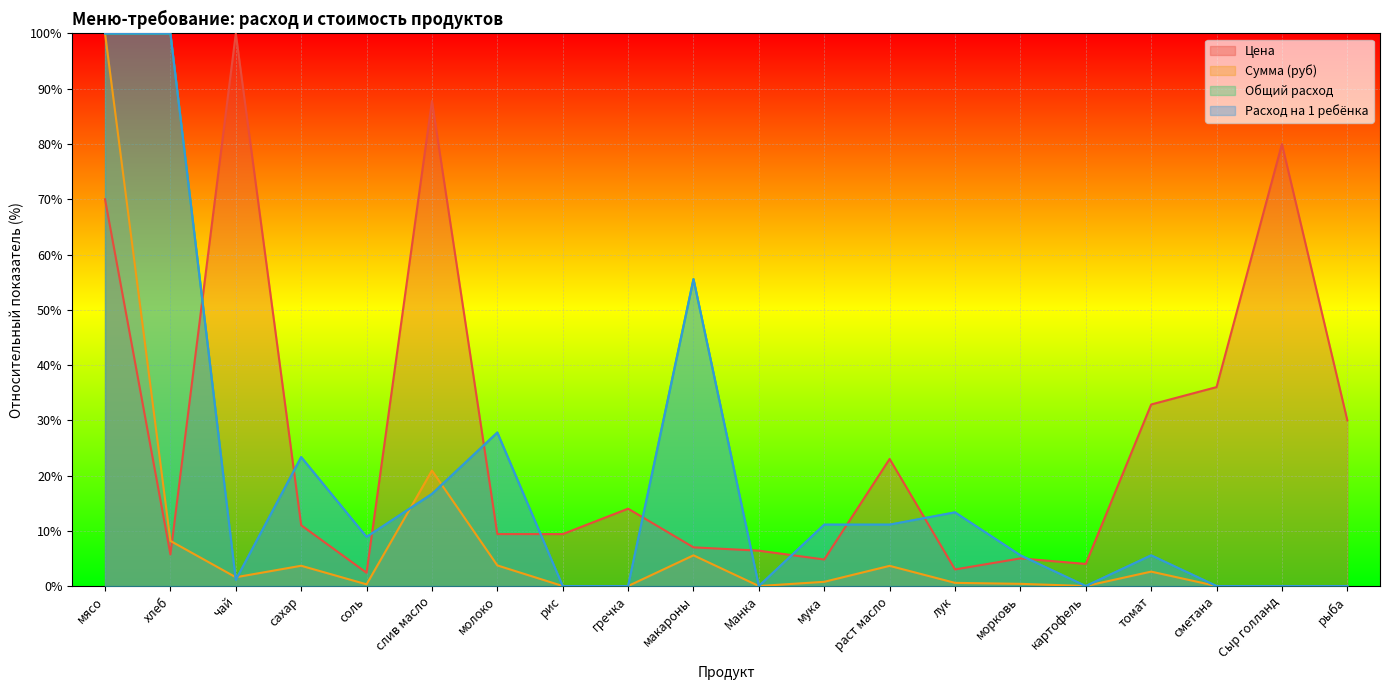

Does the chart display data point markers on the line(s)?

No